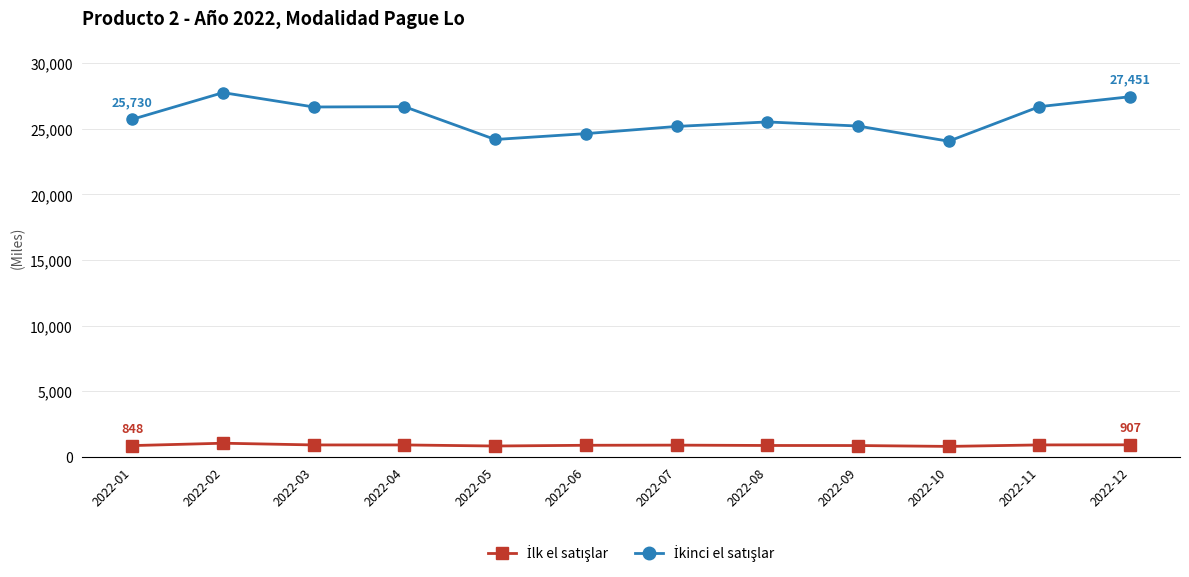

What is the total value across all series at 2022-01?

26578.3